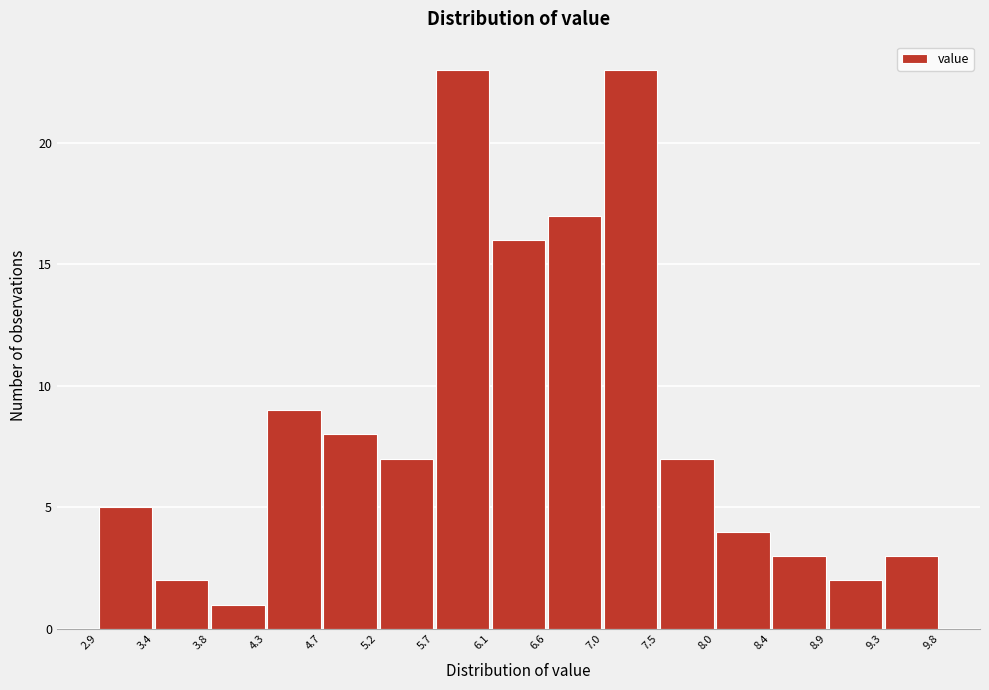

What is the height of the bar covering 6.1 to 6.6 on the x-axis? The values are not printed on the chart, so give them approximately, as read against the axis.

16